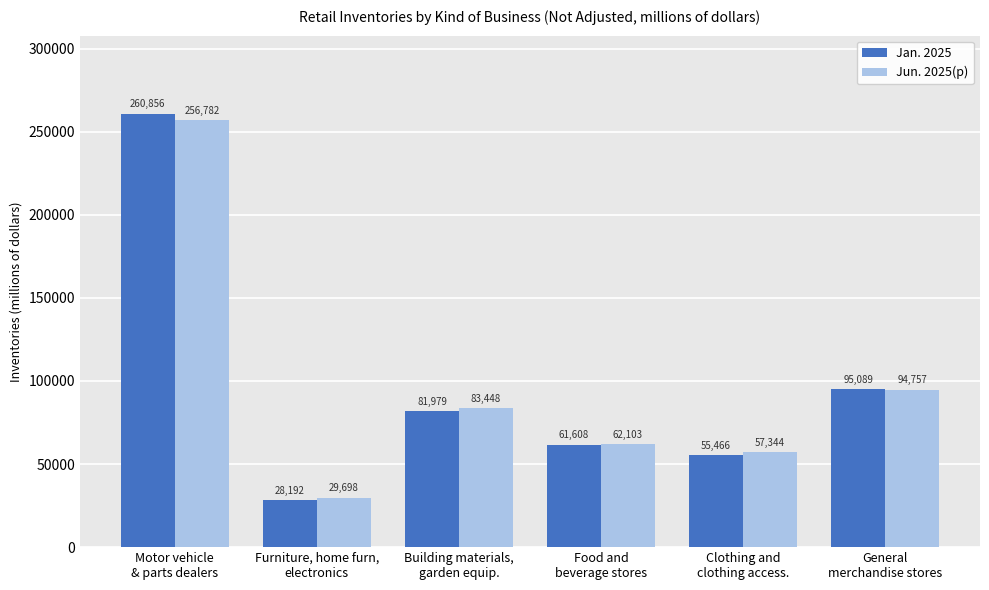

The Jun. 2025(p) series shows 17822 at Furniture, home furn,
electronics. True or false?

False